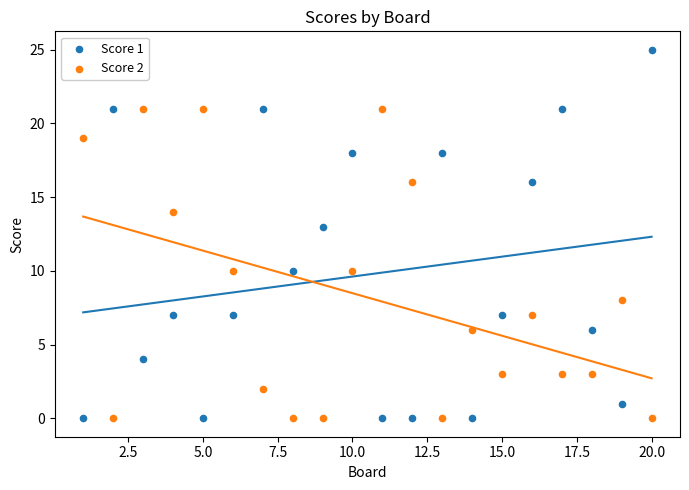

Across all data points, what is the range of Y values (max minus min)?

25